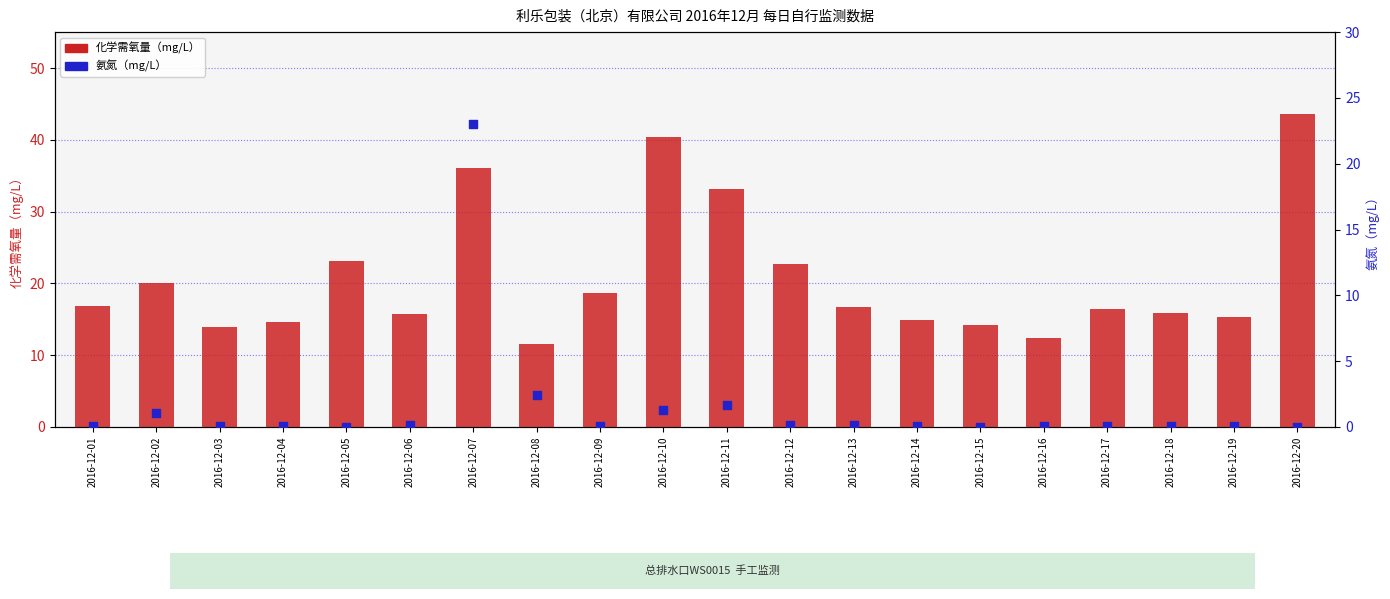

Which series contains the lowest Y value?

氨氮（mg/L）